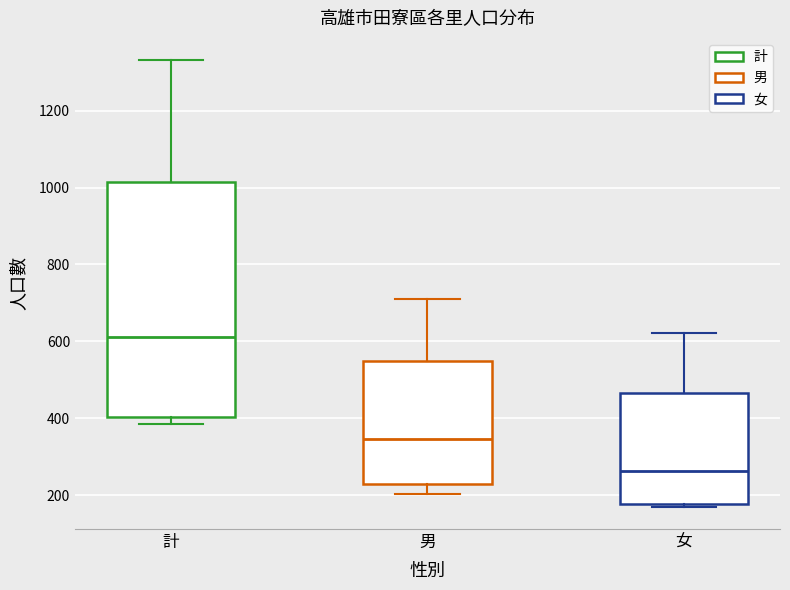

Reading left to right, transcribe this box plot: for each box, give where its median line is, the range the box spans, and where its two whiskers end, as read against the y-axis. The values are not printed on the chart, so give them approximately, as read against the axis.

計: median 620, box 400 to 1020, whiskers 380 to 1340
男: median 340, box 220 to 540, whiskers 200 to 700
女: median 260, box 180 to 460, whiskers 180 (just below the box's lower edge) to 620